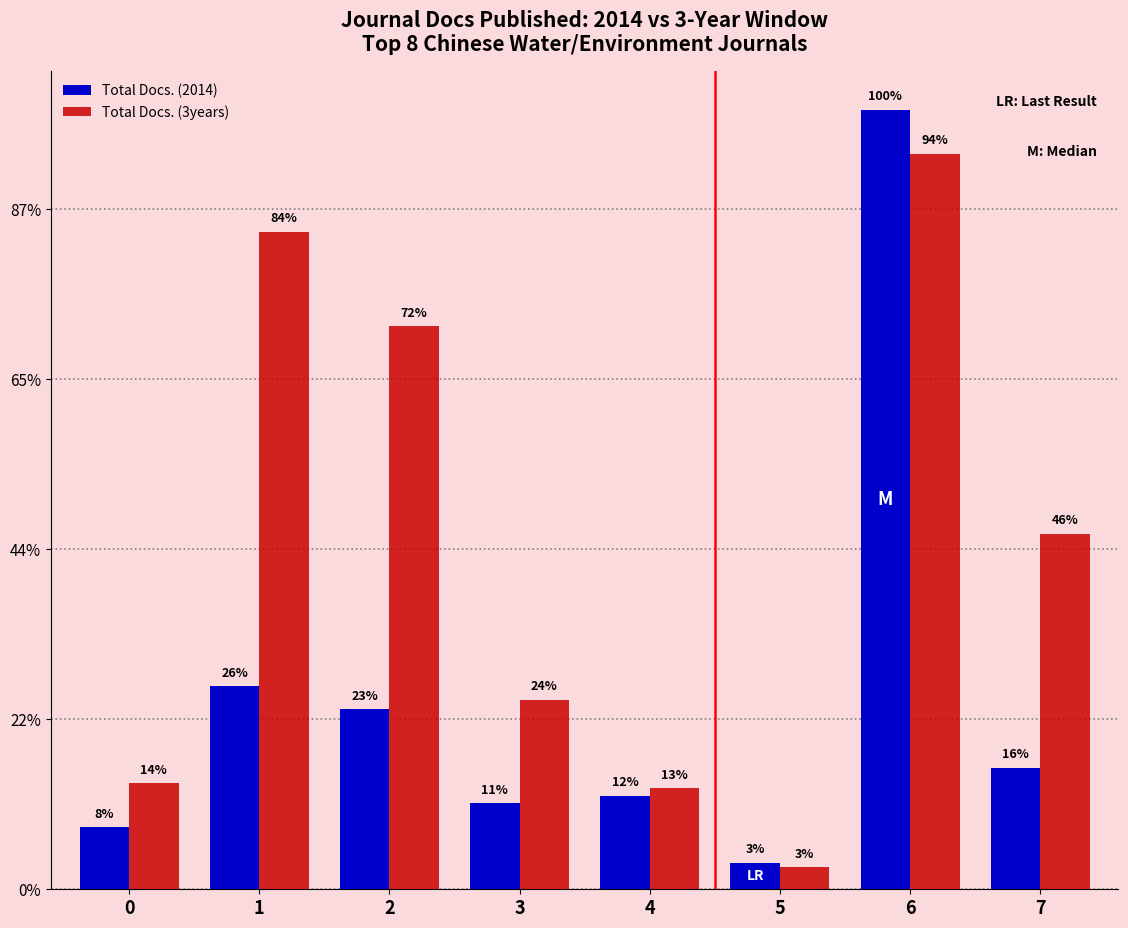

Are the bars horizontal?

No